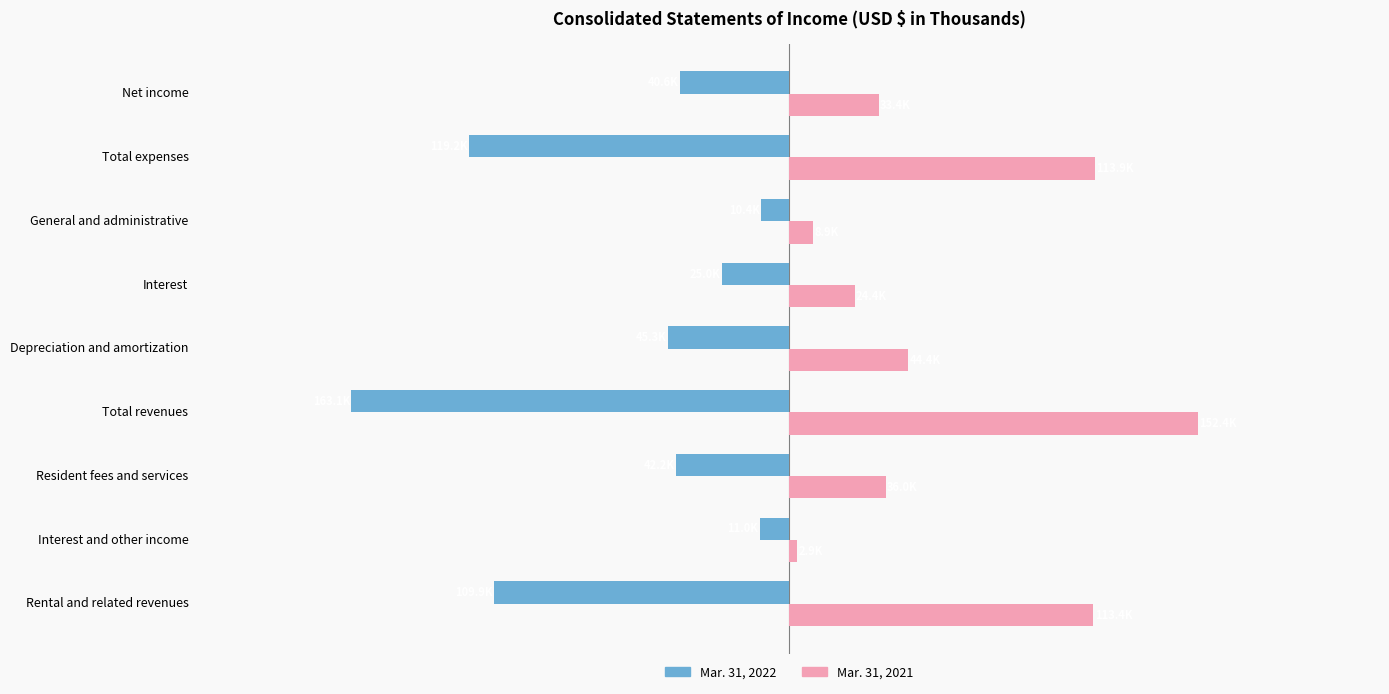

List the series in order of their peak value, highest first.

Mar. 31, 2021, Mar. 31, 2022